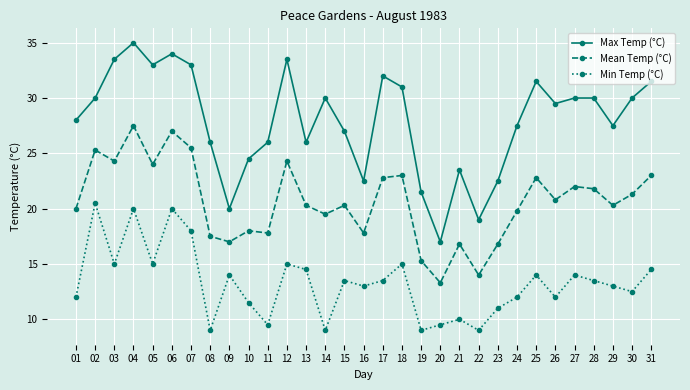

Rank the series at 28 from lowest to highest value.

Min Temp (°C), Mean Temp (°C), Max Temp (°C)